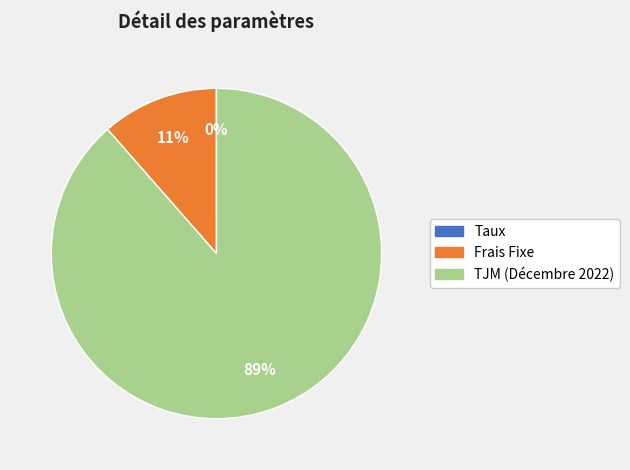

To the nearest percent, what portion does TJM (Décembre 2022) represent?

89%